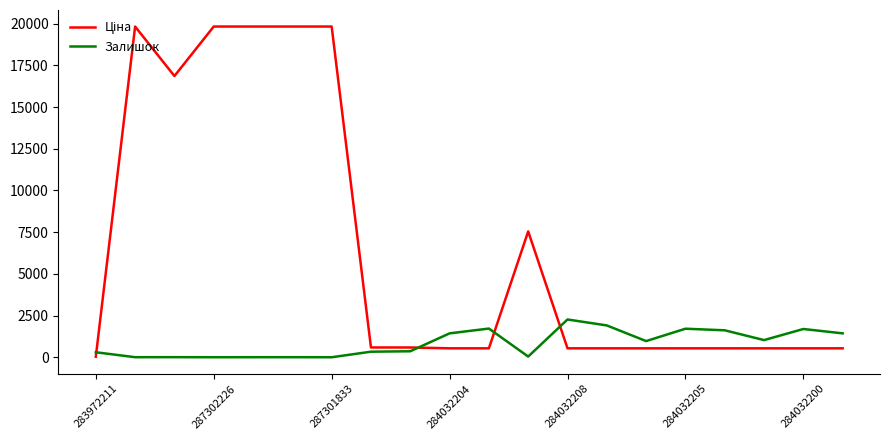

What is the maximum value shown in the chart?

19831.1